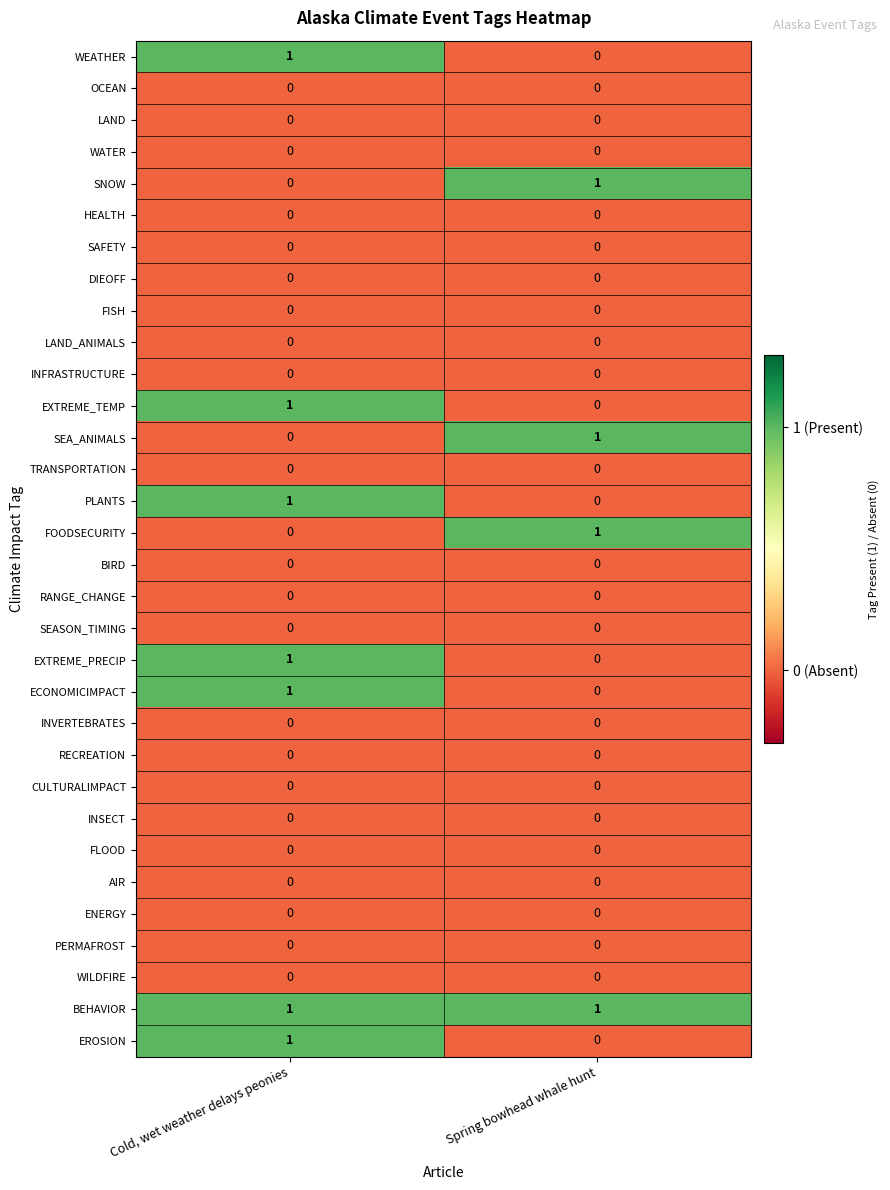

At which category is the sum across all series the highest?

Cold, wet weather delays peonies